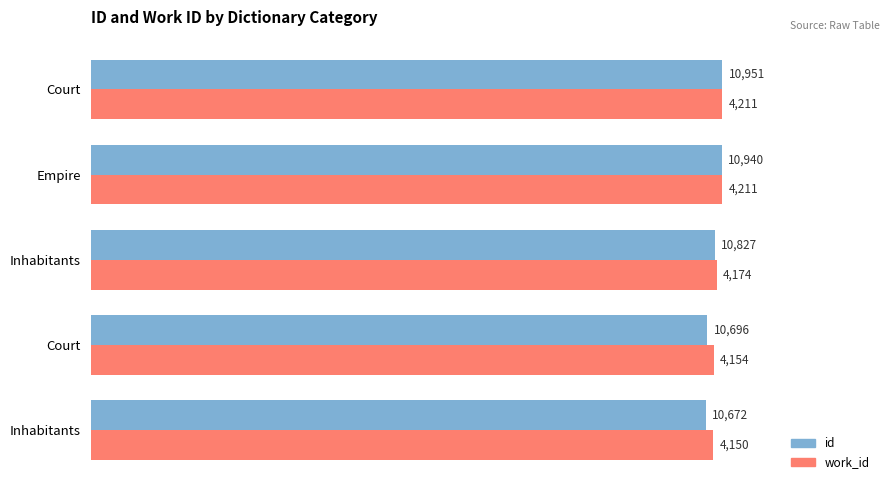

What are all the series names shown in the legend?

id, work_id